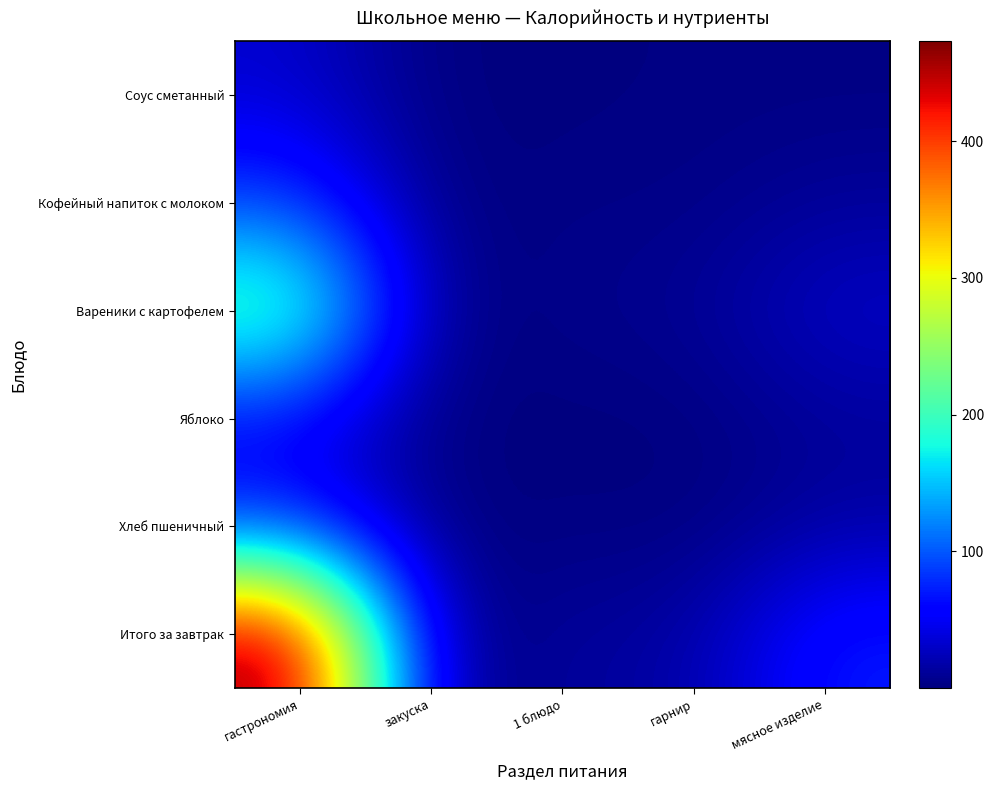

What is the spread (max minus min) of values at гастрономия?

439.3